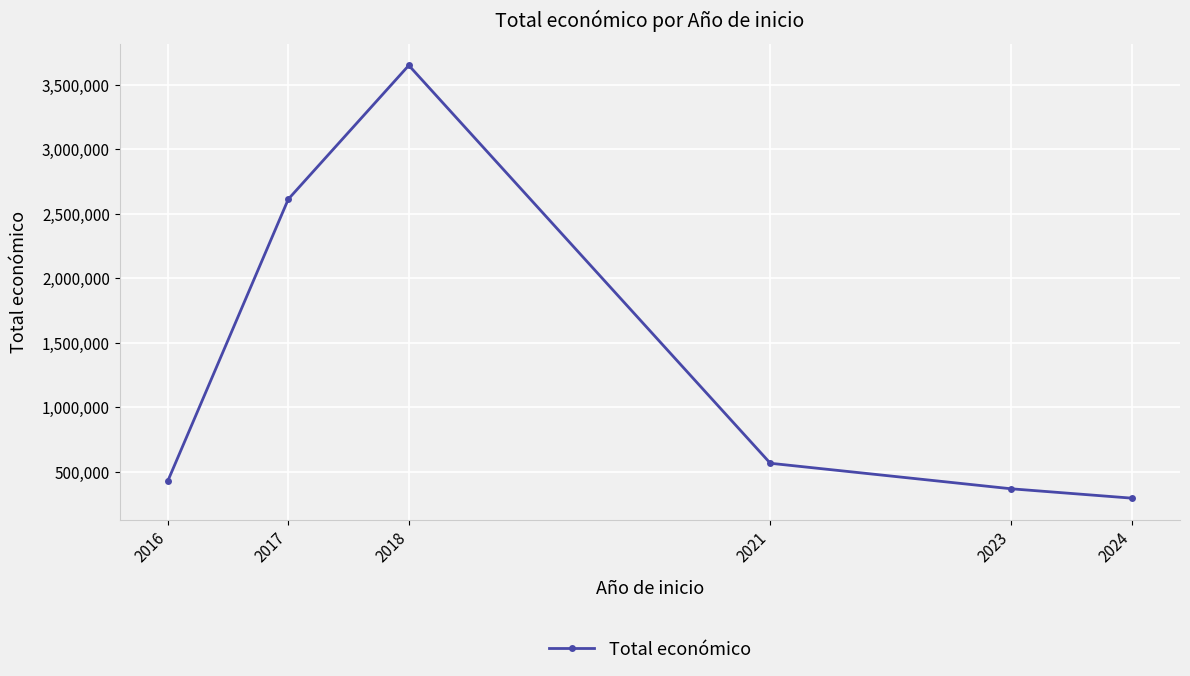

Reading left to right, transcribe all the data shown in this chart.

2016=430758	2017=2614283	2018=3651085	2021=567924	2023=370000	2024=297514